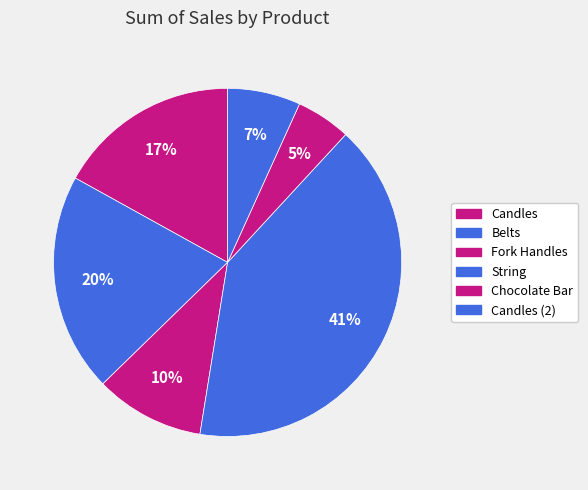

To the nearest percent, what percentage of the pie is Belts?

20%